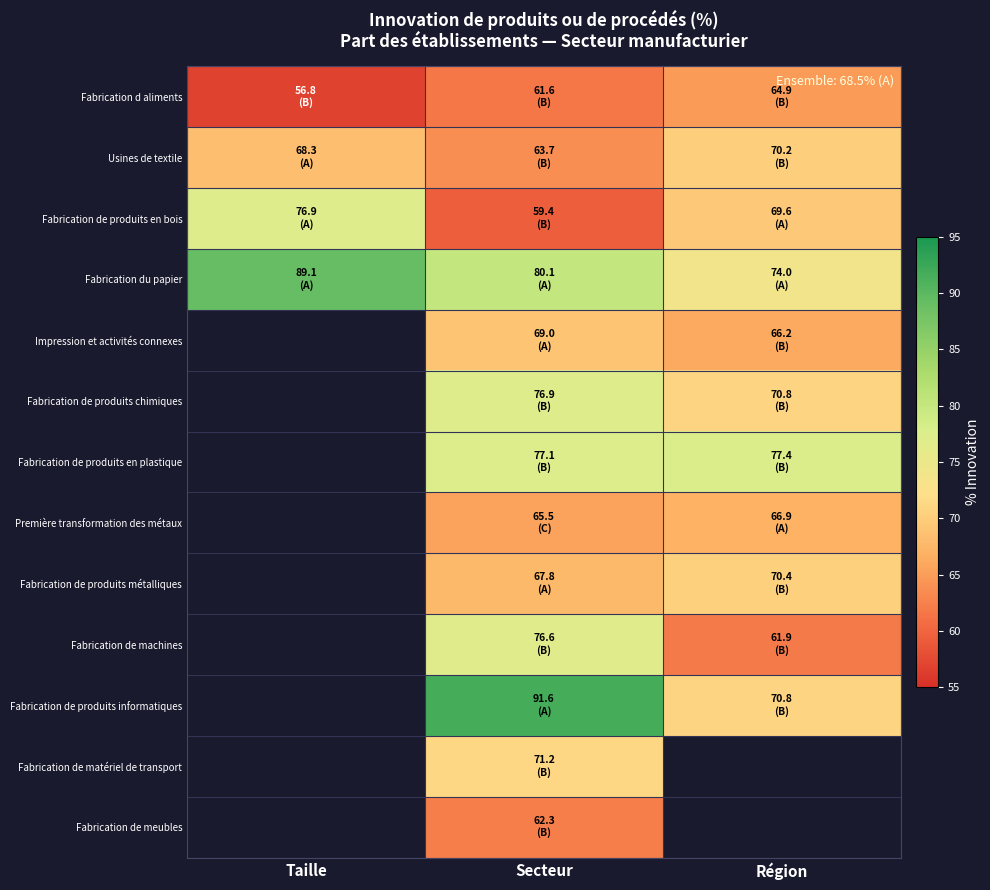

Rank the series at Secteur from lowest to highest value.

Fabrication de produits en bois, Fabrication d aliments, Fabrication de meubles, Usines de textile, Première transformation des métaux, Fabrication de produits métalliques, Impression et activités connexes, Fabrication de matériel de transport, Fabrication de machines, Fabrication de produits chimiques, Fabrication de produits en plastique, Fabrication du papier, Fabrication de produits informatiques